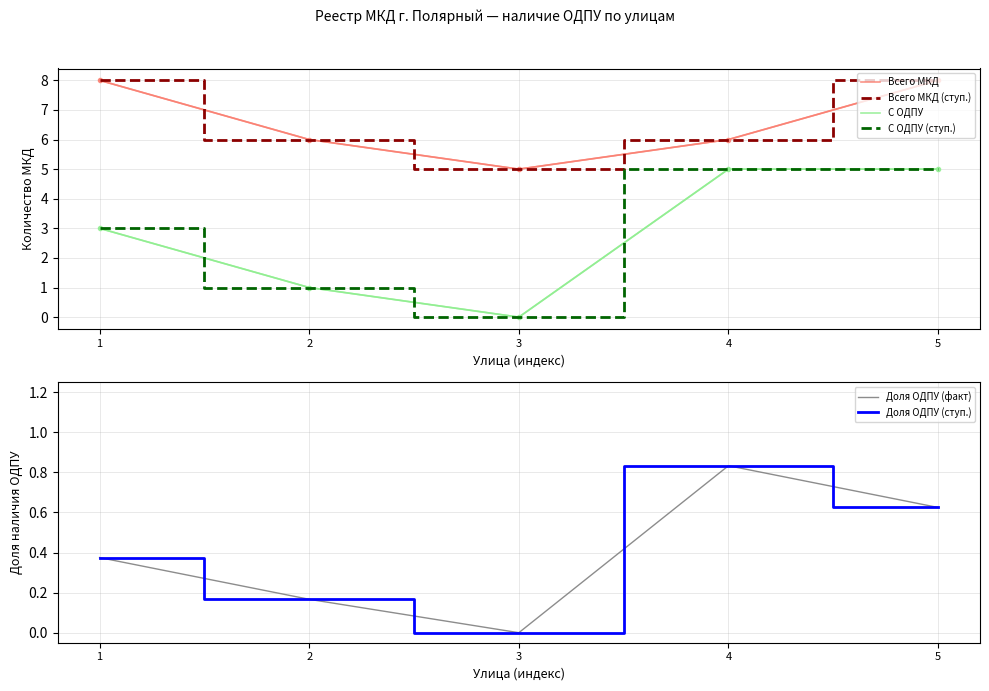

True or false: С ОДПУ (ступ.) and С ОДПУ intersect in this chart.

False